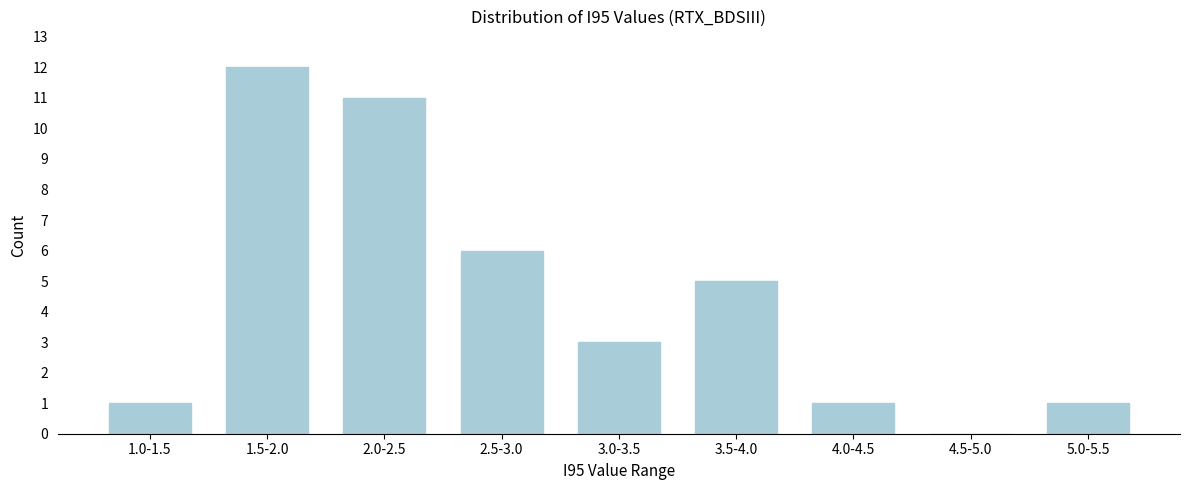

Reading left to right, what are all the values shown in this chart?

1.0-1.5=1	1.5-2.0=12	2.0-2.5=11	2.5-3.0=6	3.0-3.5=3	3.5-4.0=5	4.0-4.5=1	4.5-5.0=0	5.0-5.5=1